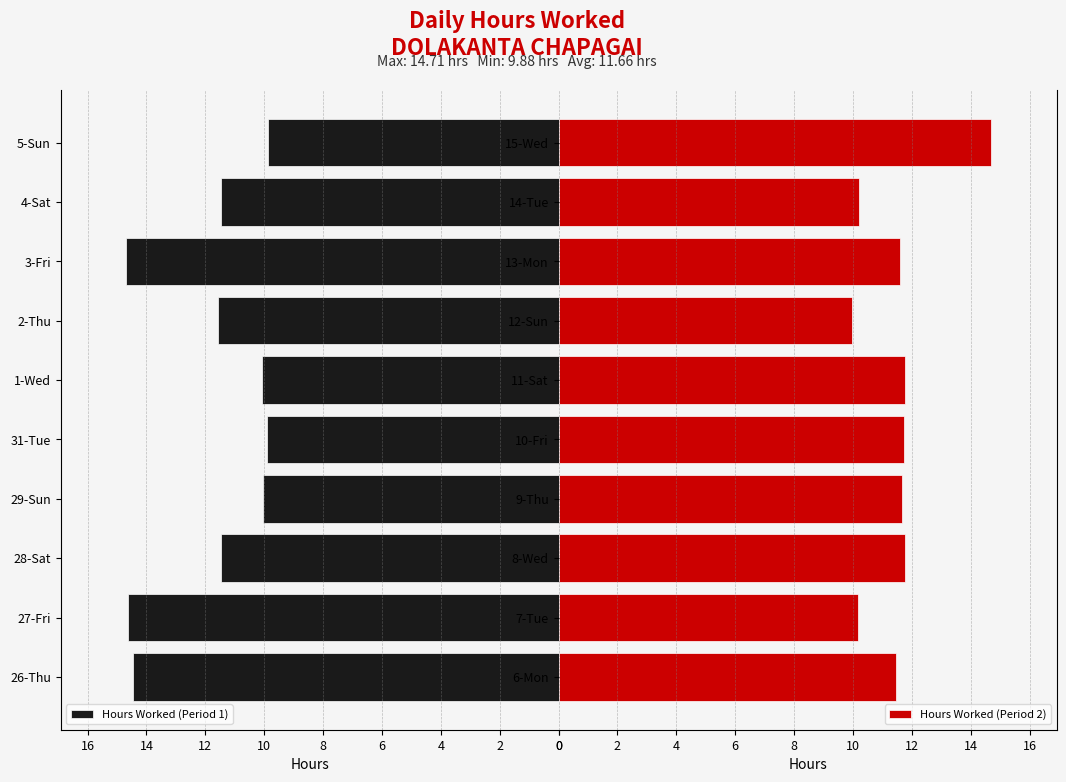

What is the difference between the second highest and minimum values in the Hours Worked (Period 1) series?

4.8